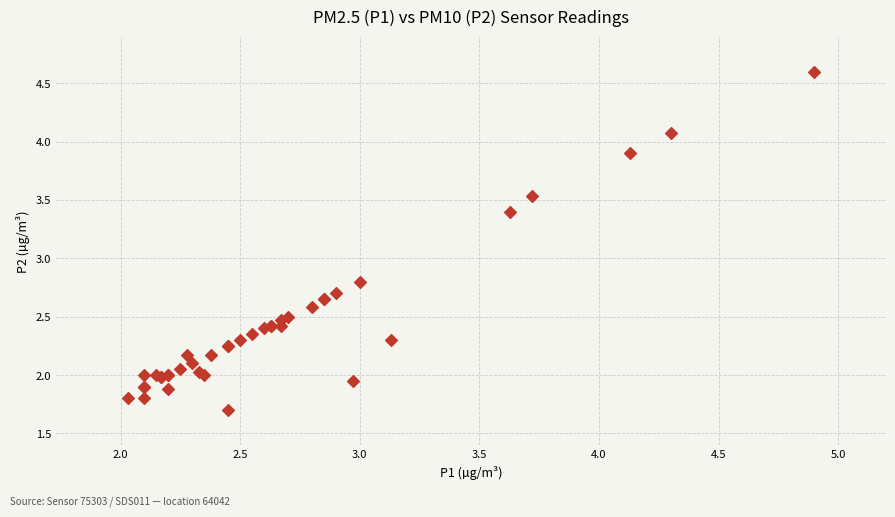

What Y value in the scatter plot is closest to 3?

2.8